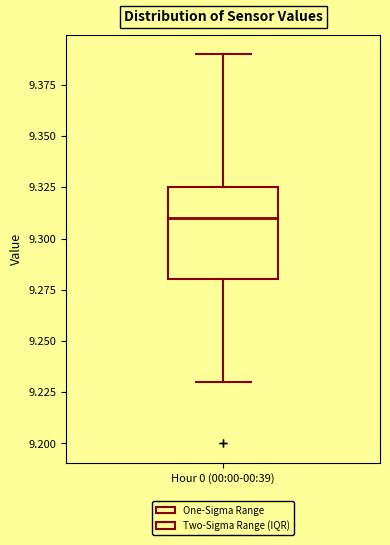

Where is the lower edge of the box for Hour 0 (00:00-00:39) on the y-axis? The values are not printed on the chart, so give them approximately, as read against the axis.

9.280